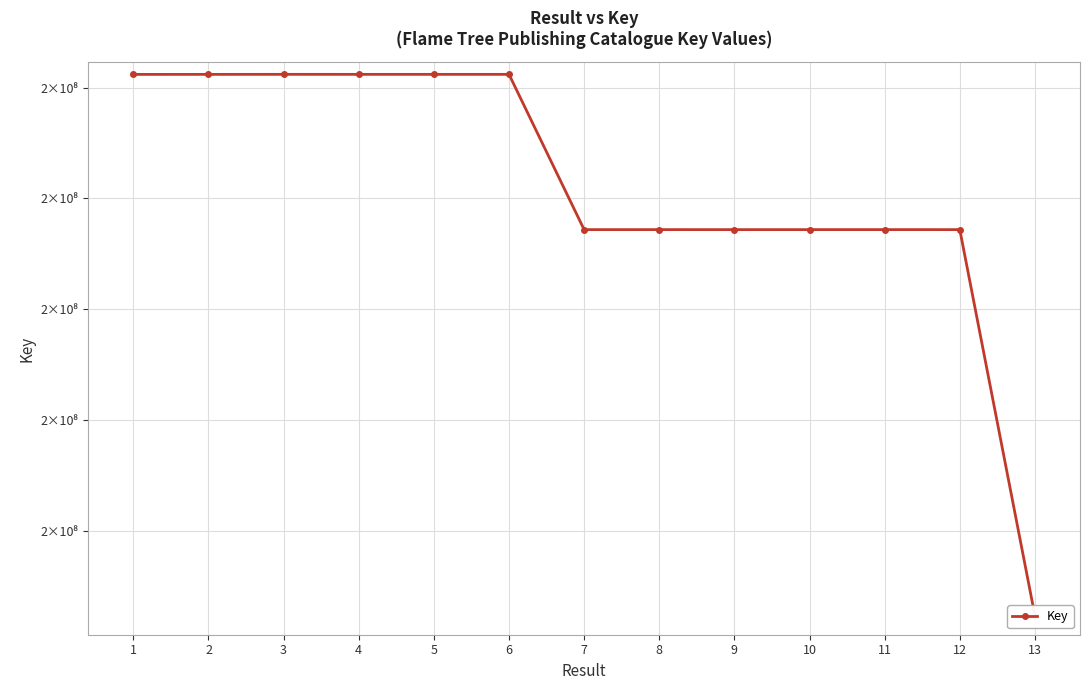

Rank the categories by value from lowest to highest.

13, 7, 9, 12, 10, 8, 11, 1, 2, 4, 5, 6, 3